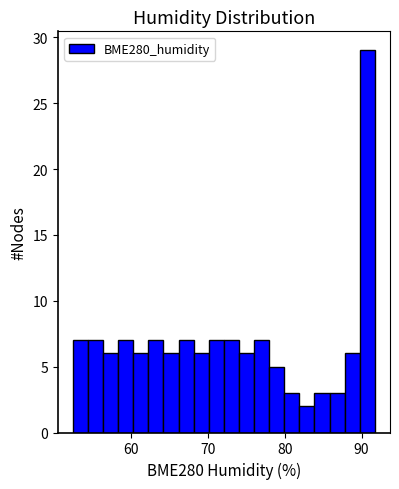

Around what value on the x-axis is the tallest bar? Give the approximate position of its centre, as read against the axis.

91